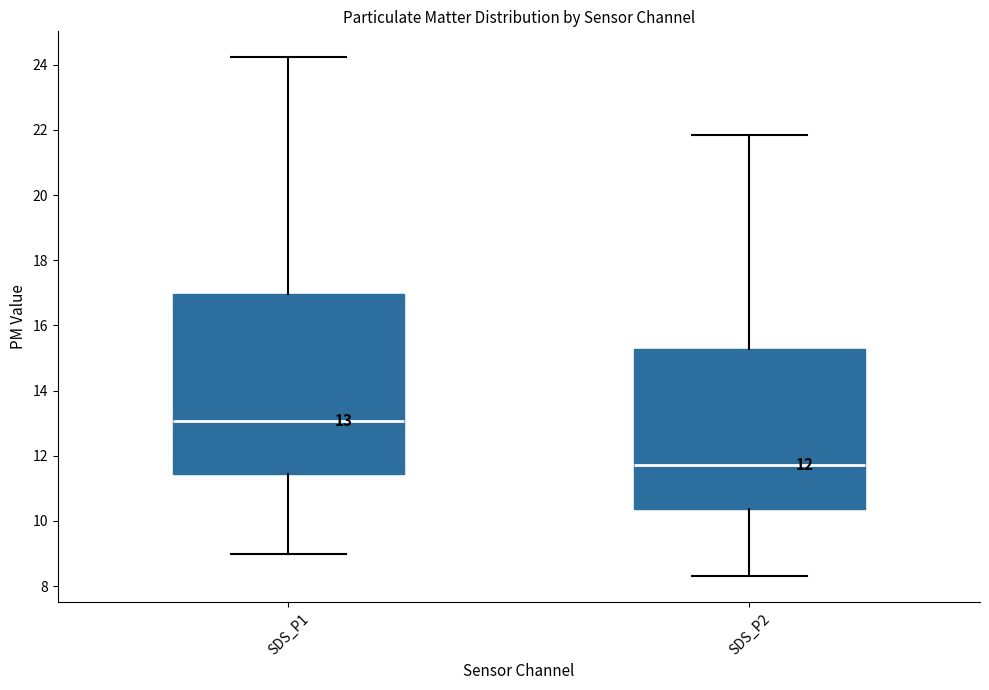

Which box is the tallest, from its lower edge to its upper edge?

SDS_P1